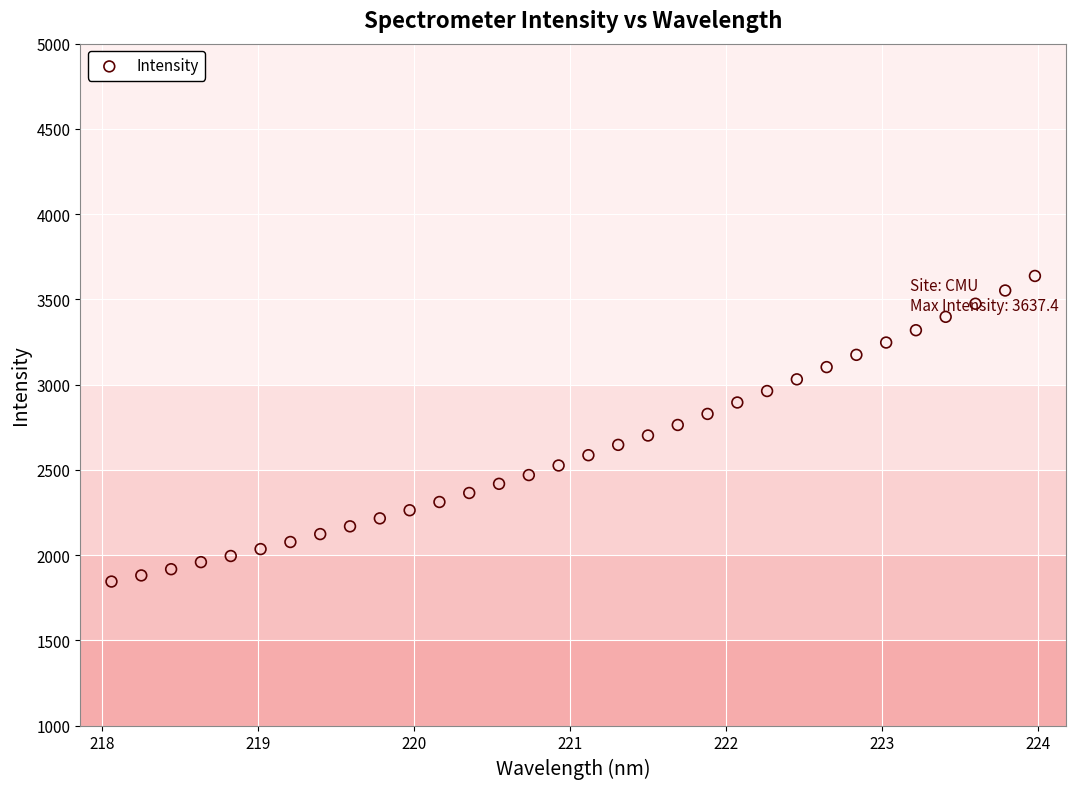

What is the range of X values (max minus min)?

5.9